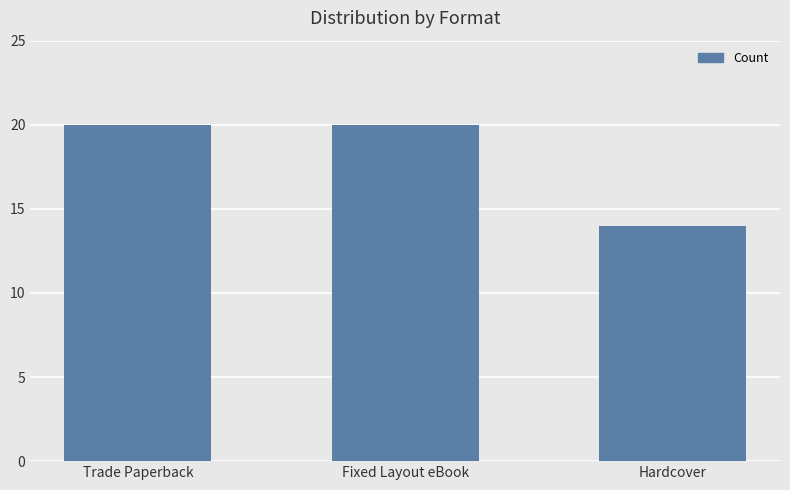

Count the values in the range 14 to 20.

3